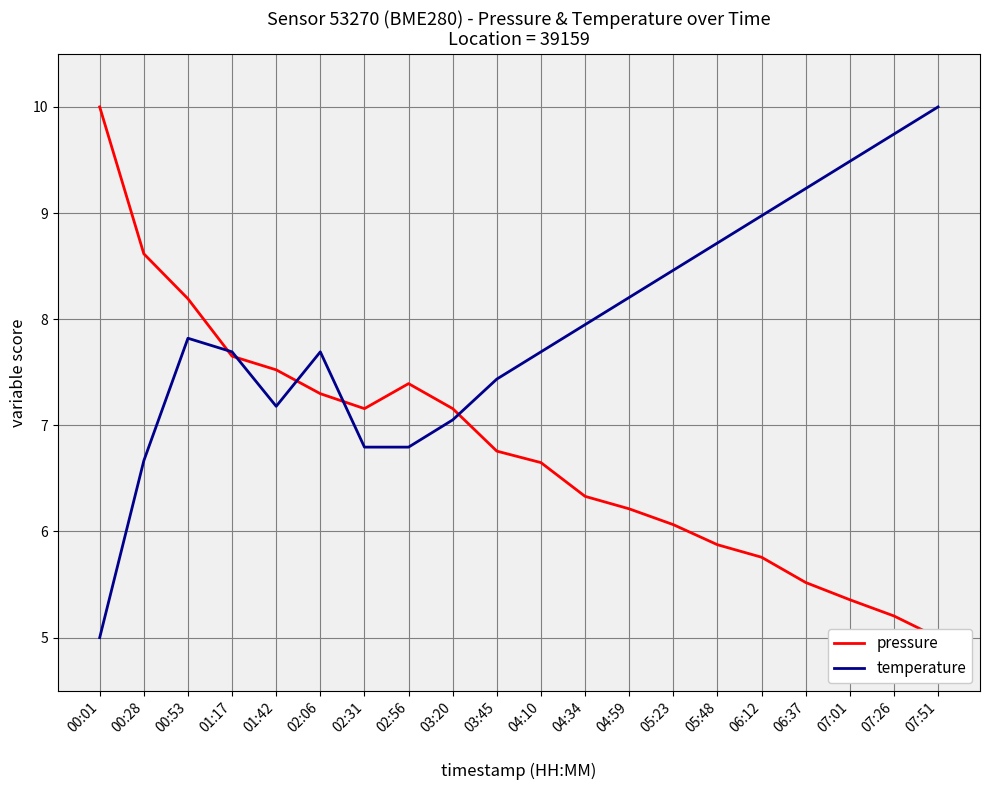

Reading left to right, extract all data points from this chart.

pressure: 00:01=10.0	00:28=8.6	00:53=8.2	01:17=7.7	01:42=7.5	02:06=7.3	02:31=7.2	02:56=7.4	03:20=7.2	03:45=6.8	04:10=6.6	04:34=6.3	04:59=6.2	05:23=6.1	05:48=5.9	06:12=5.8	06:37=5.5	07:01=5.4	07:26=5.2	07:51=5.0
temperature: 00:01=5.0	00:28=6.7	00:53=7.8	01:17=7.7	01:42=7.2	02:06=7.7	02:31=6.8	02:56=6.8	03:20=7.1	03:45=7.4	04:10=7.7	04:34=7.9	04:59=8.2	05:23=8.5	05:48=8.7	06:12=9.0	06:37=9.2	07:01=9.5	07:26=9.7	07:51=10.0